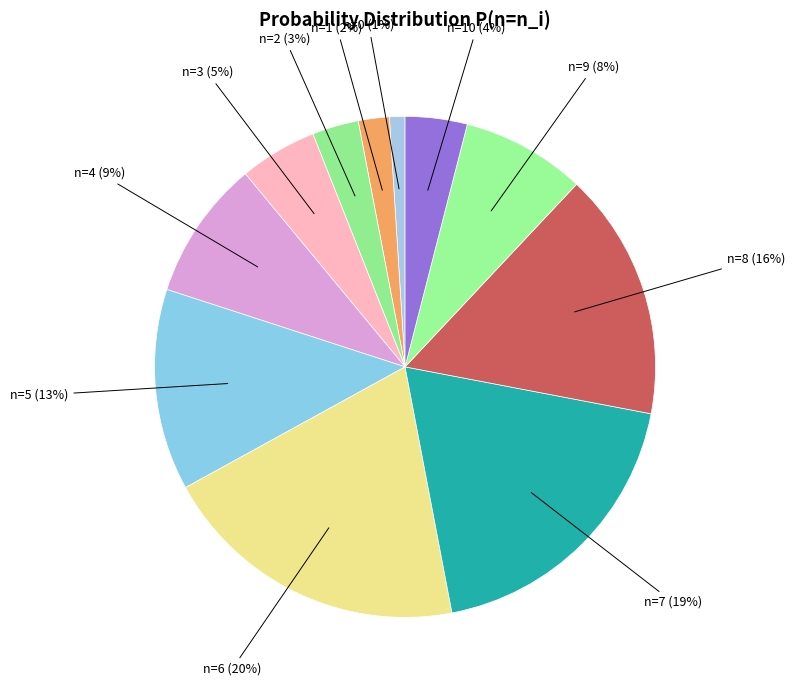

How many slices are in this pie chart?

11